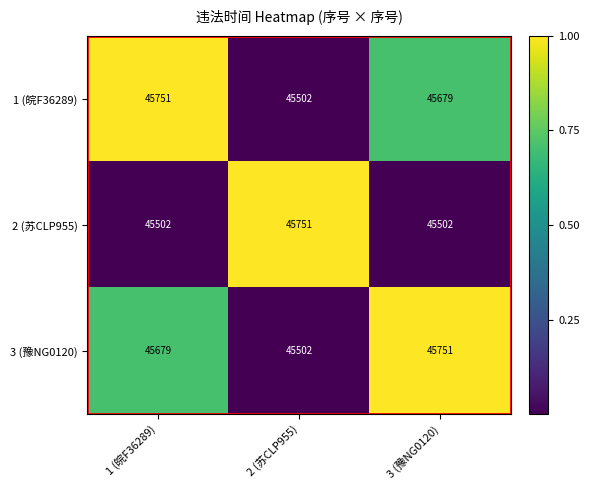

Which category has the lowest value in the 3 (豫NG0120) series?

2 (苏CLP955)